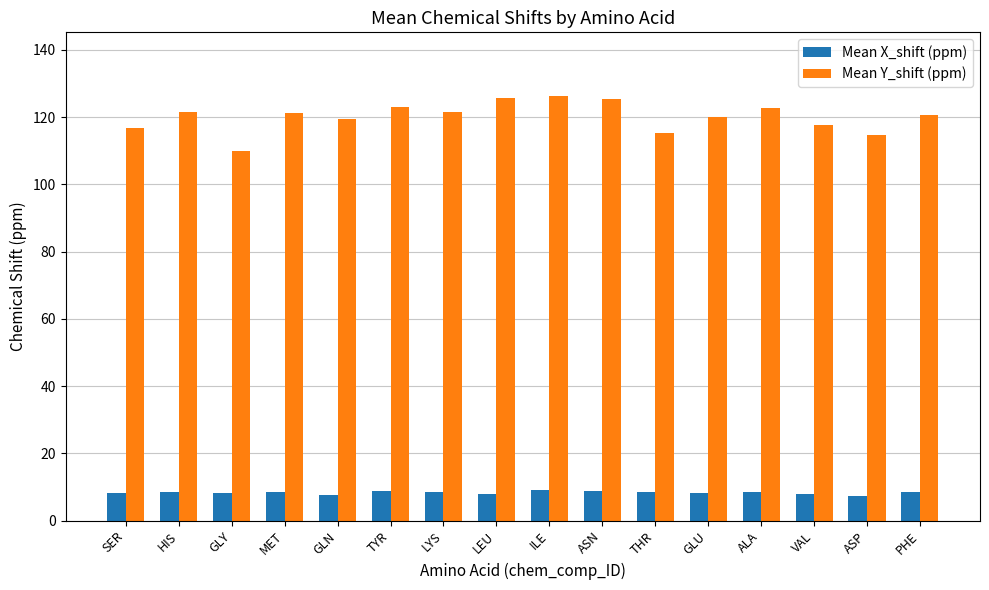

What is the greatest value displayed?

126.3